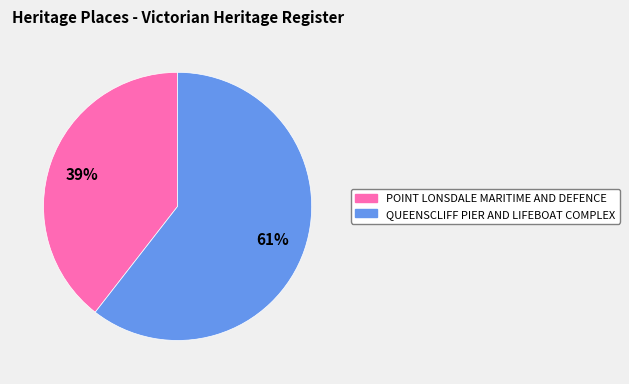

Combined, do POINT LONSDALE MARITIME AND DEFENCE and QUEENSCLIFF PIER AND LIFEBOAT COMPLEX account for over 50%?

Yes